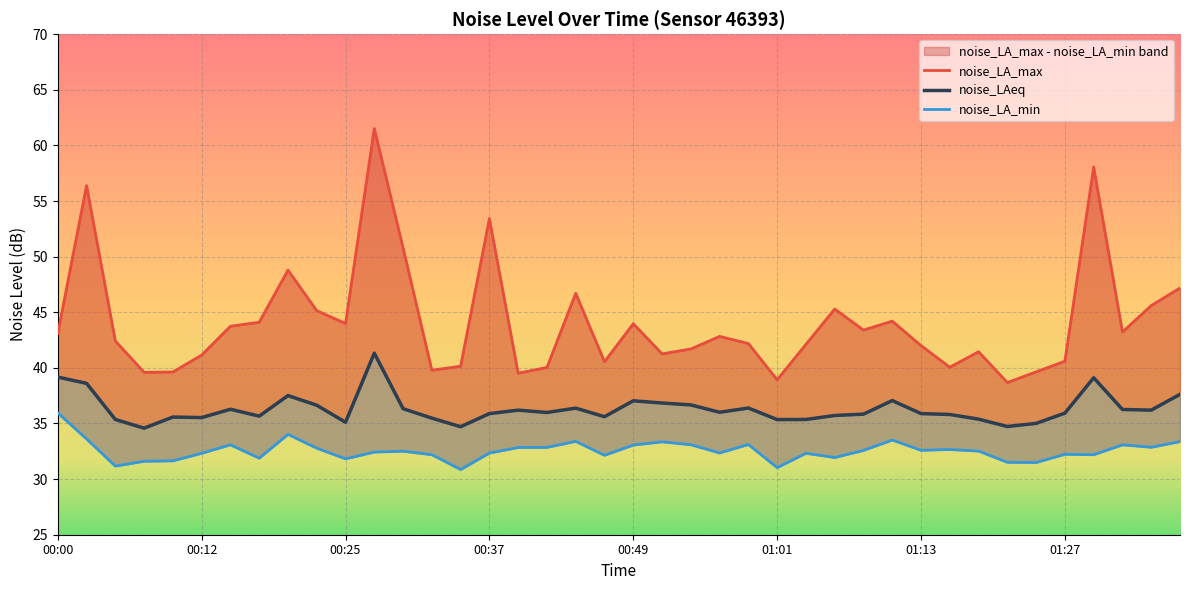

Reading left to right, transcribe all the data shown in this chart.

noise_LA_max: 43.1	56.4	42.4	39.6	39.6	41.1	43.7	44.1	48.8	45.1	44.0	61.5	50.8	39.8	40.1	53.4	39.5	40.0	46.7	40.5	44.0	41.3	41.7	42.8	42.2	38.9	42.1	45.3	43.4	44.2	42.0	40.1	41.5	38.7	39.6	40.6	58.1	43.2	45.6	47.2
noise_LAeq: 39.2	38.6	35.4	34.6	35.6	35.5	36.3	35.7	37.5	36.6	35.1	41.3	36.3	35.5	34.7	35.9	36.2	36.0	36.4	35.6	37.0	36.8	36.7	36.0	36.4	35.4	35.4	35.7	35.8	37.1	35.9	35.8	35.4	34.7	35.0	35.9	39.1	36.3	36.2	37.6
noise_LA_min: 36.0	33.6	31.2	31.6	31.6	32.3	33.1	31.9	34.0	32.8	31.8	32.4	32.5	32.2	30.9	32.3	32.8	32.9	33.4	32.1	33.1	33.4	33.1	32.4	33.1	31.0	32.3	31.9	32.6	33.5	32.6	32.7	32.5	31.5	31.5	32.2	32.2	33.1	32.9	33.4